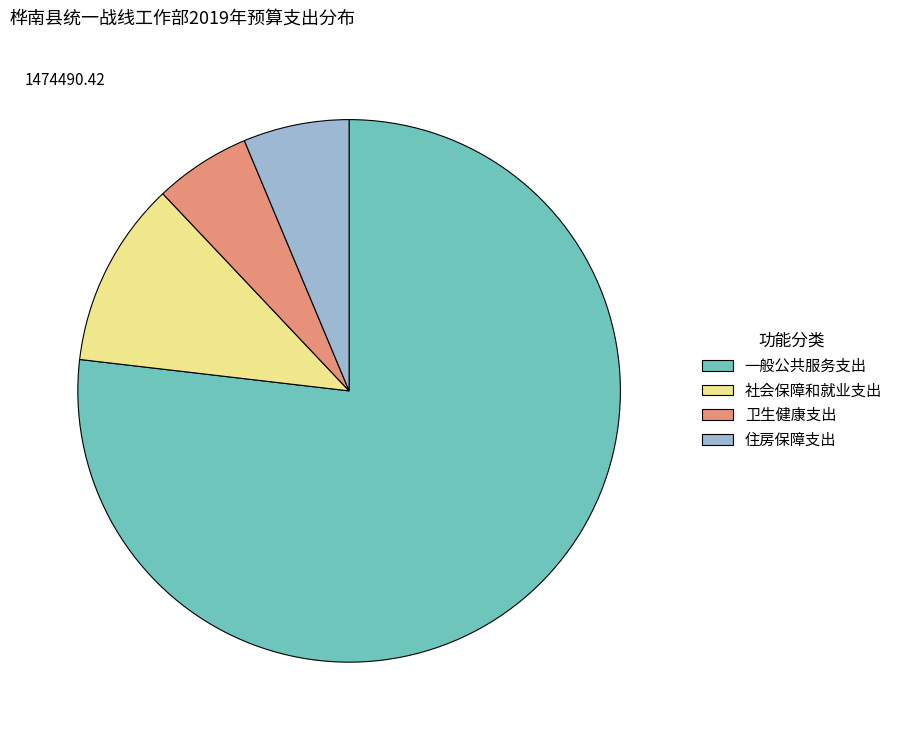

Rank the categories by value from lowest to highest.

卫生健康支出, 住房保障支出, 社会保障和就业支出, 一般公共服务支出